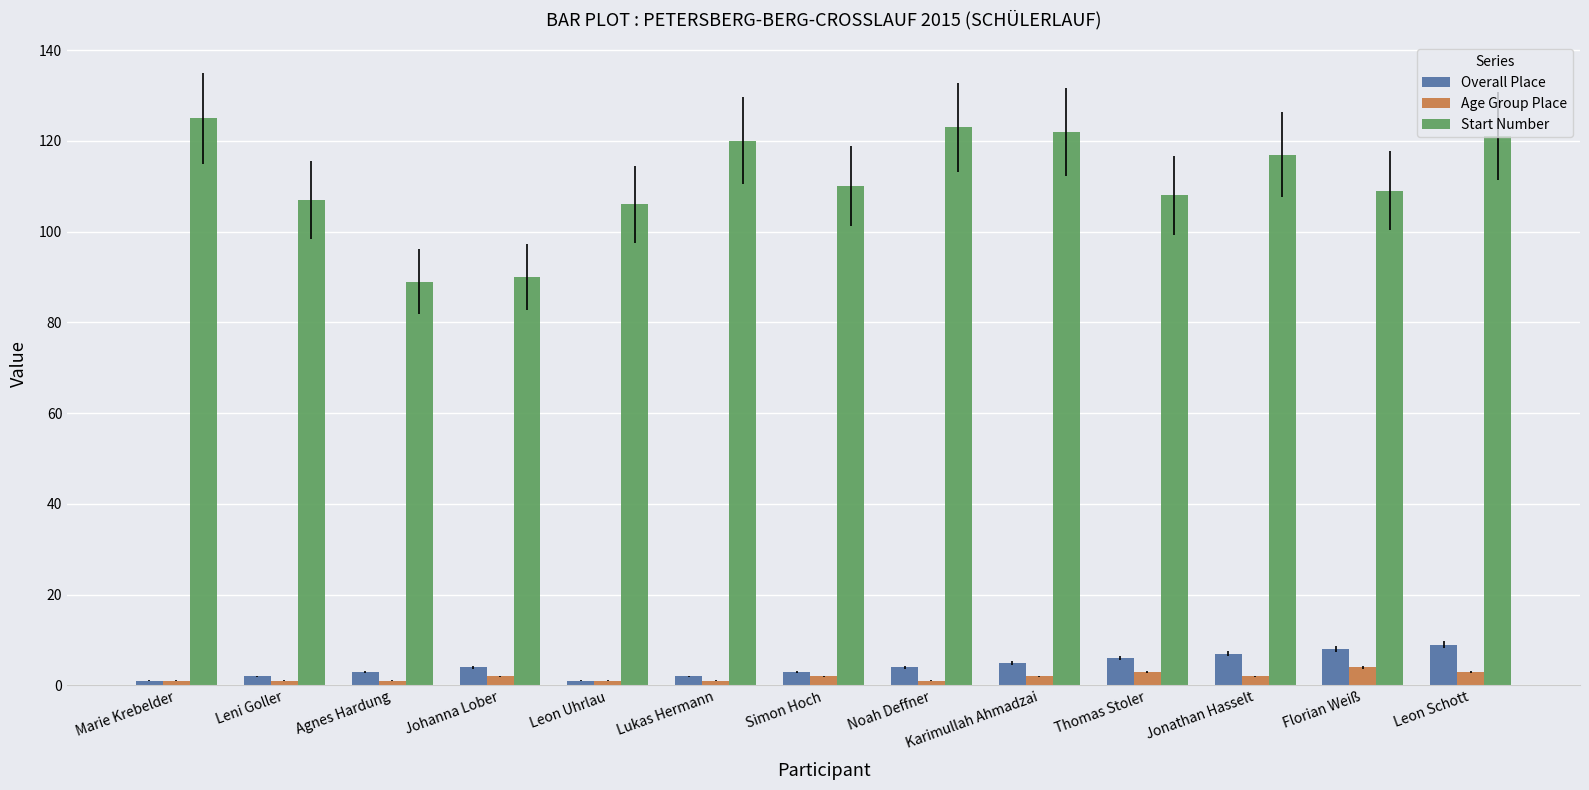

What position from the right is Marie Krebelder?

13